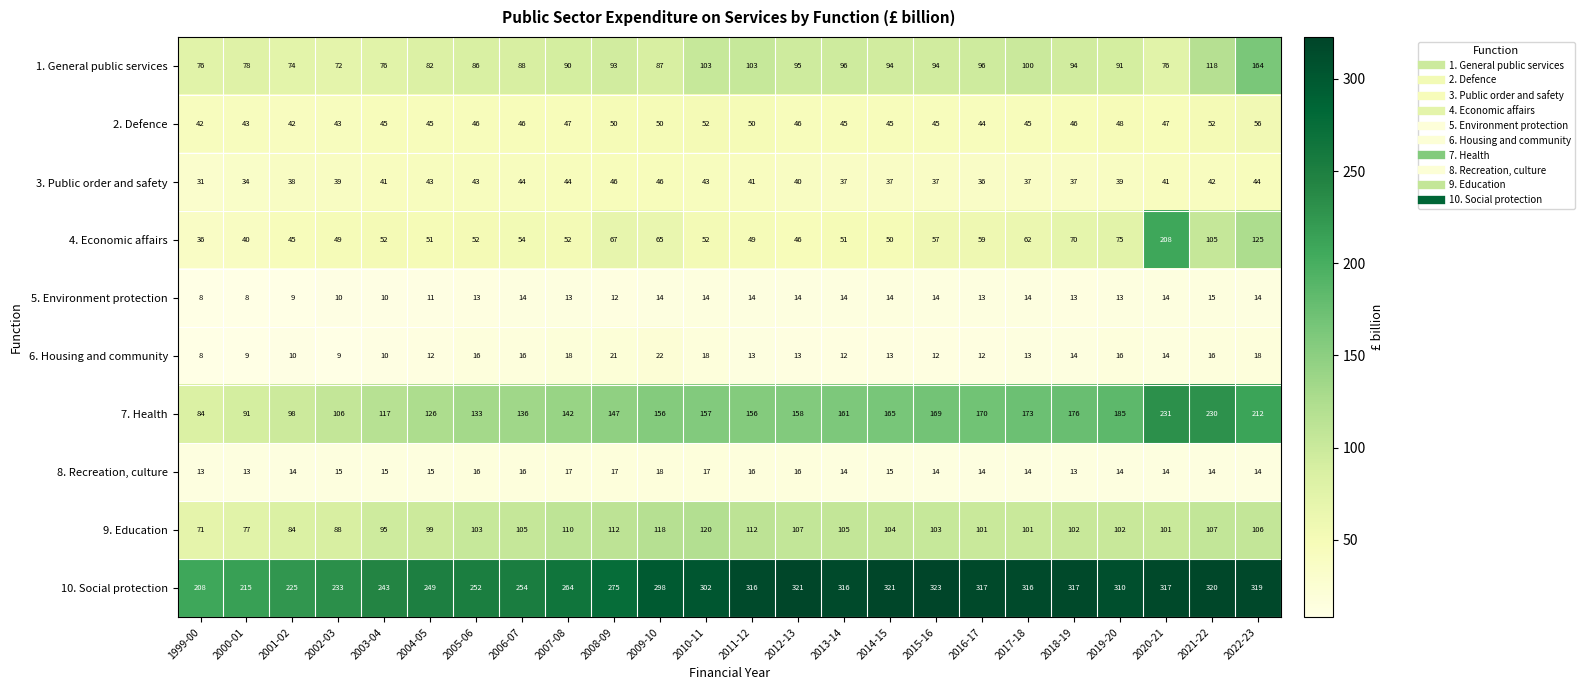

What is the difference between the 7. Health values at 2001-02 and 2000-01?

7